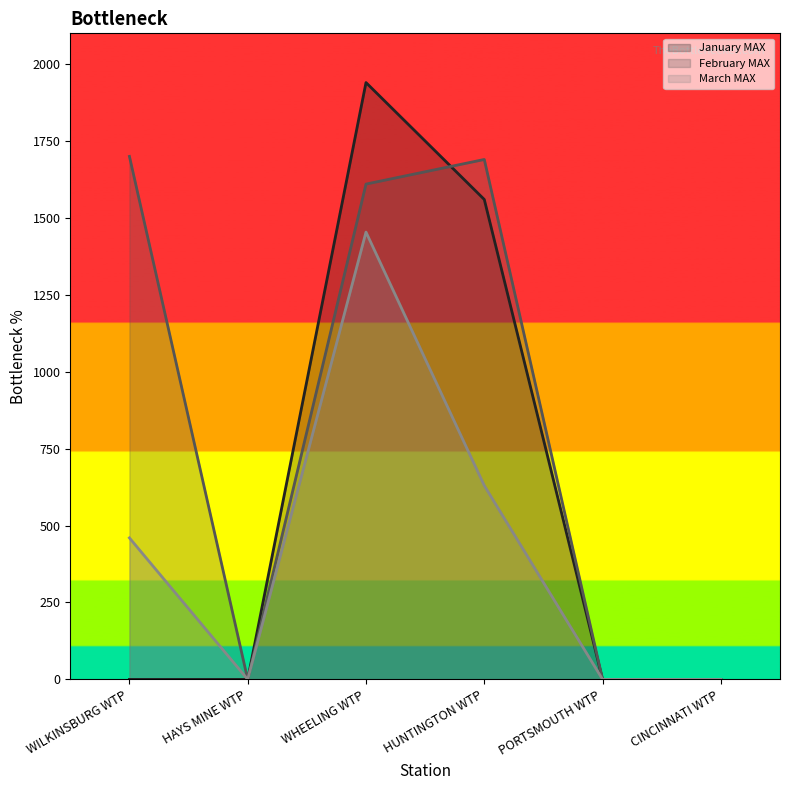

True or false: March MAX and February MAX intersect in this chart.

False